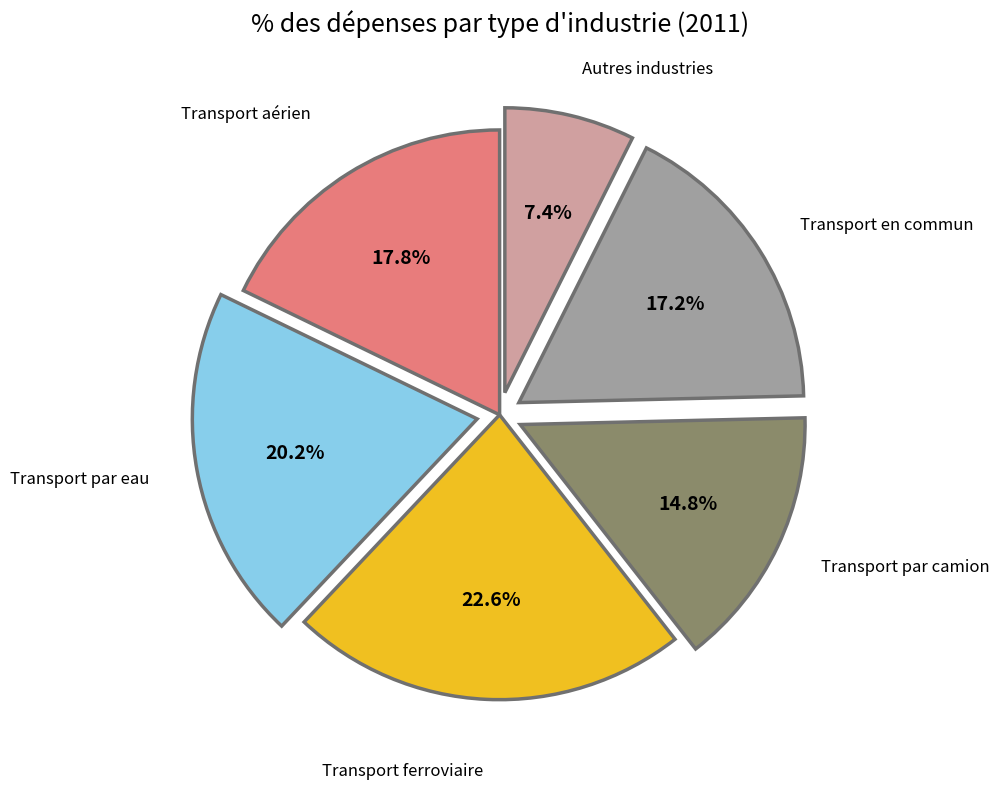

Between Autres industries and Transport par eau, which is larger?

Transport par eau